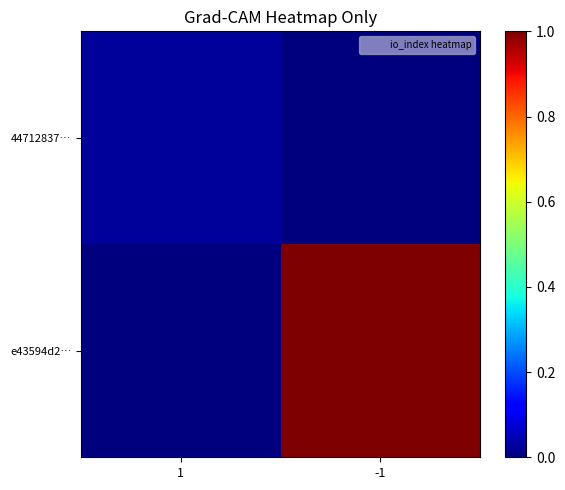

At how many categories does at least one series exceed 0?

2